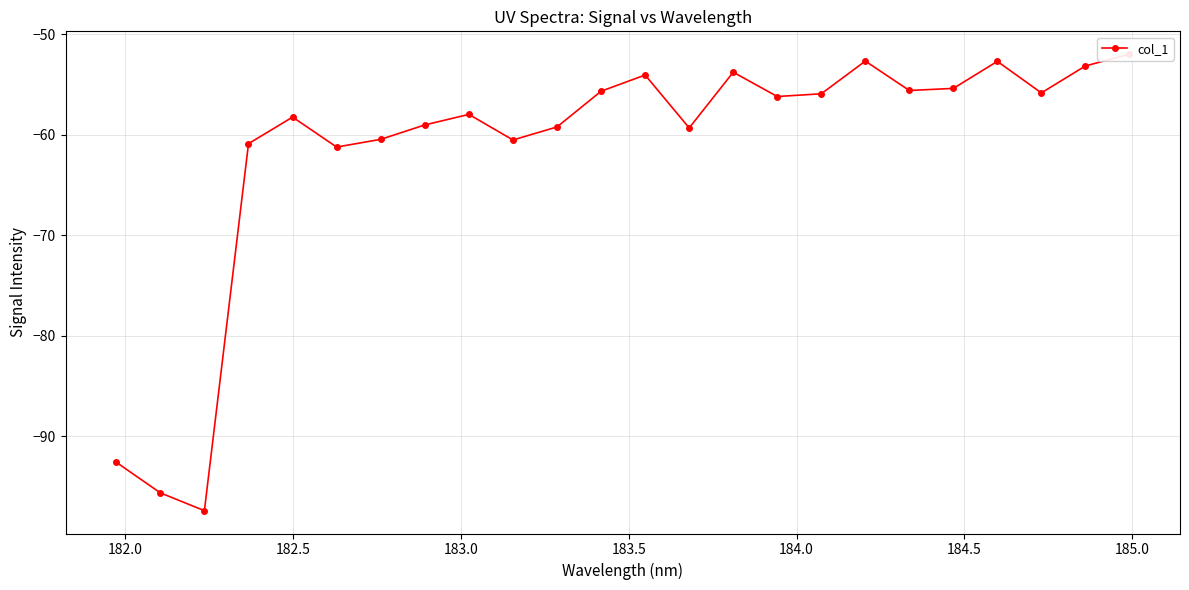

Reading left to right, transcribe all the data shown in this chart.

-92.6	-95.7	-97.4	-60.9	-58.2	-61.2	-60.5	-59.0	-58.0	-60.5	-59.2	-55.7	-54.1	-59.3	-53.8	-56.2	-55.9	-52.7	-55.6	-55.4	-52.7	-55.8	-53.2	-52.0